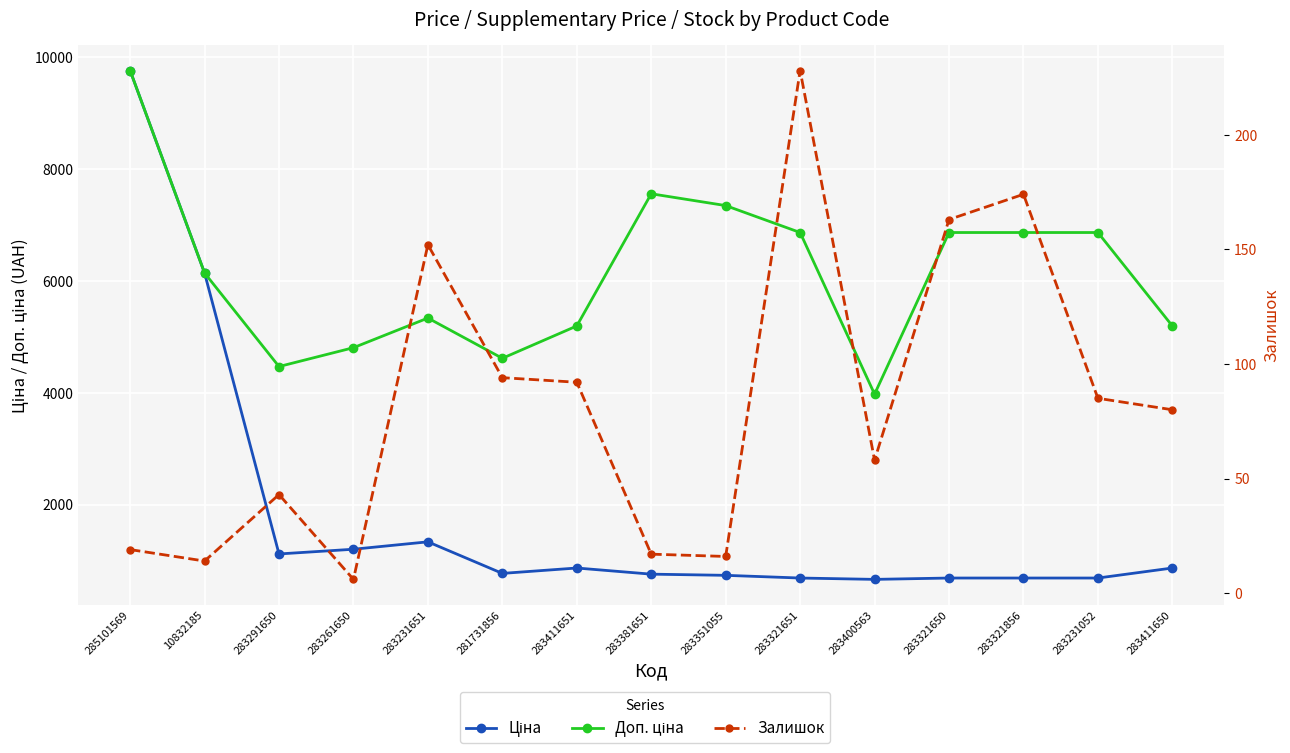

Between 281731856 and 283381651, which is larger?

281731856